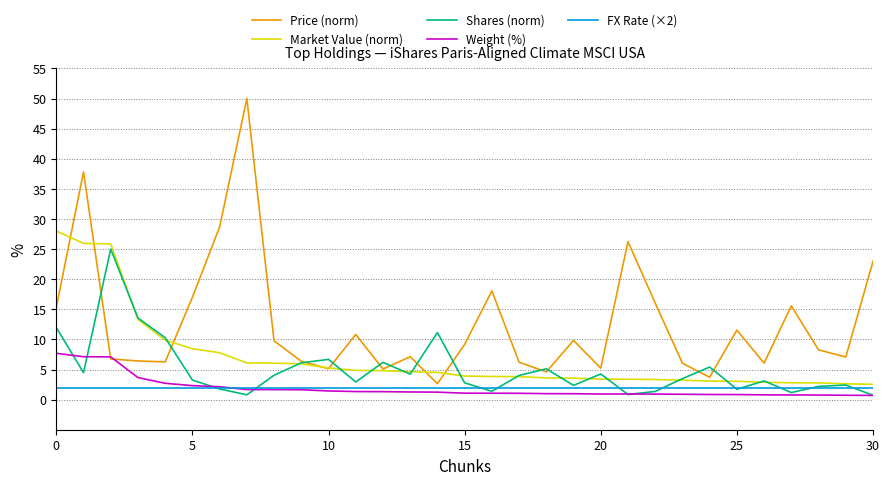

Which series has the largest range (max minus min)?

Price (norm)